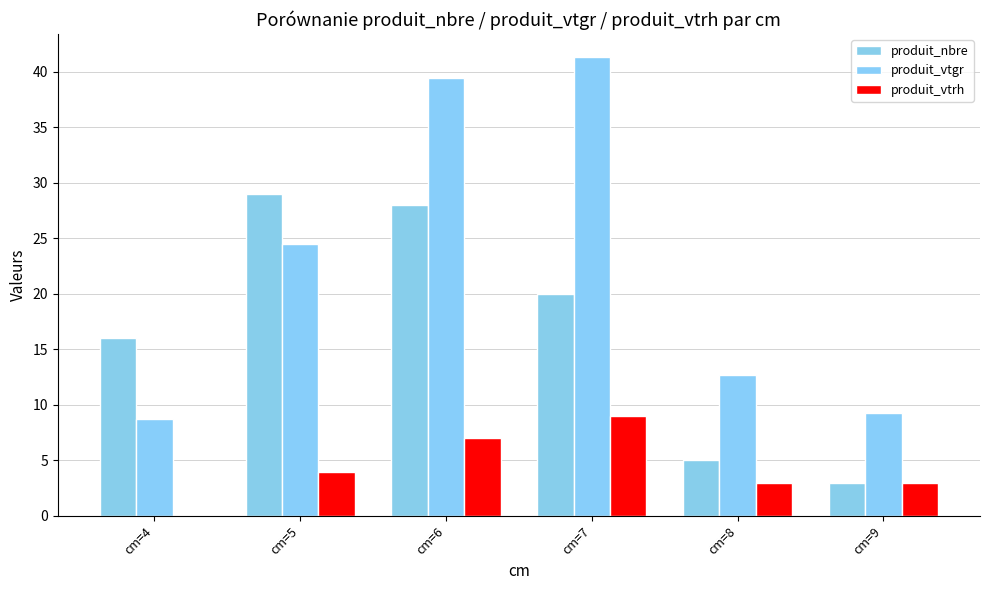

Count the number of data series in this chart.

3